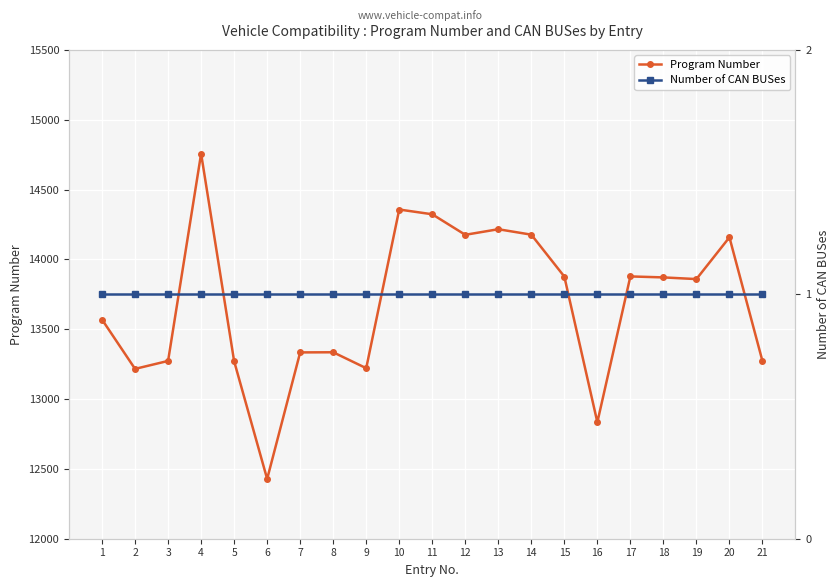

Is this an area chart (filled region under the line)?

No